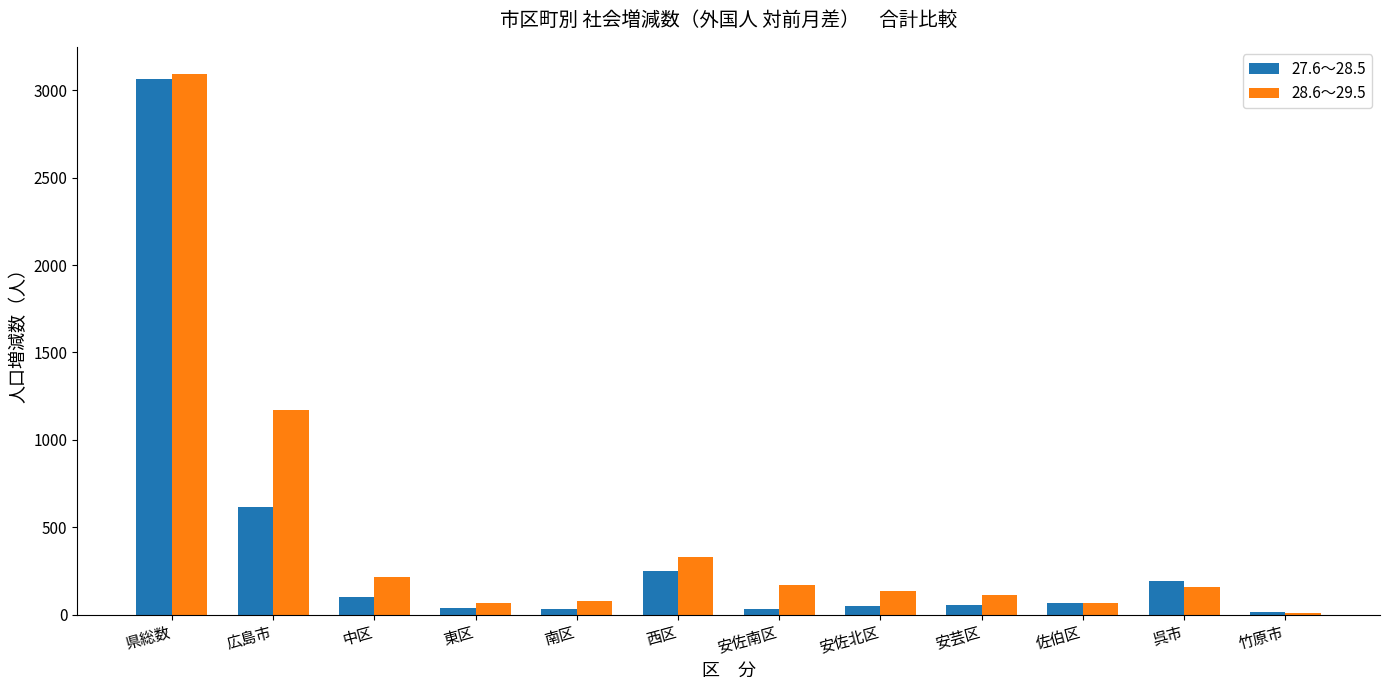

What is the sum of the 27.6～28.5 values at 佐伯区 and 安佐北区?

115